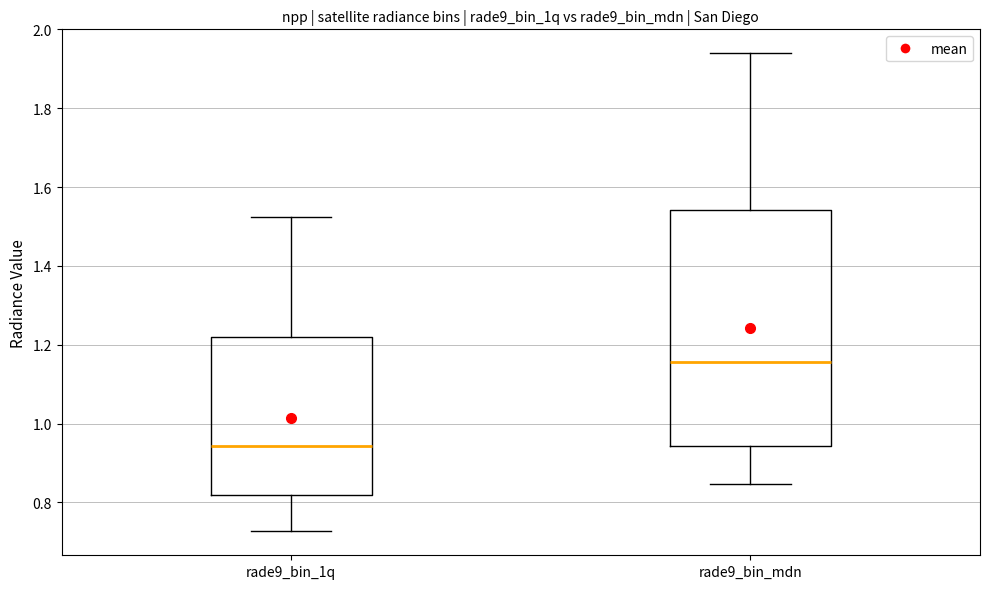

Reading left to right, transcribe this box plot: for each box, give where its median line is, the range the box spans, and where its two whiskers end, as read against the y-axis. The values are not printed on the chart, so give them approximately, as read against the axis.

rade9_bin_1q: median 0.94, box 0.82 to 1.22, whiskers 0.72 to 1.52
rade9_bin_mdn: median 1.16, box 0.94 to 1.54, whiskers 0.84 to 1.94